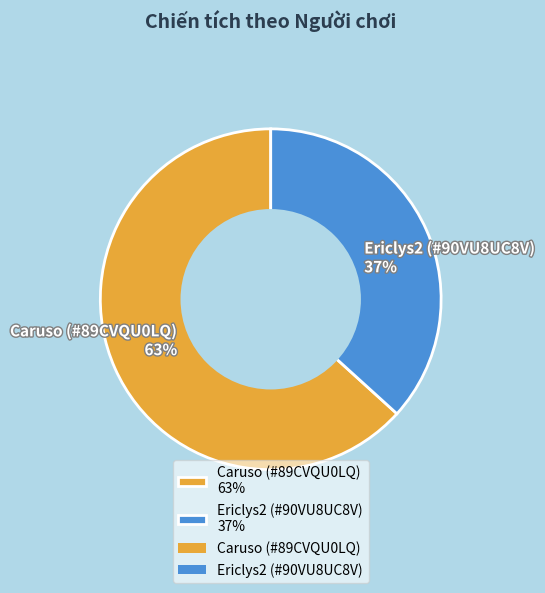

To the nearest percent, what is the average slice percentage?

50%